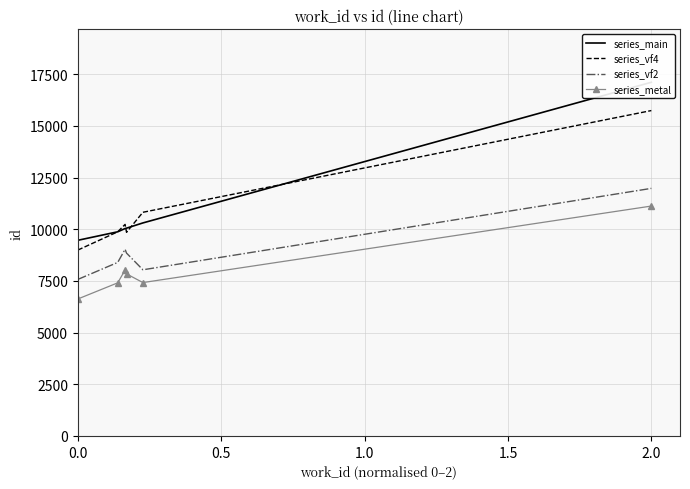

True or false: series_main and series_vf2 cross at least once.

False